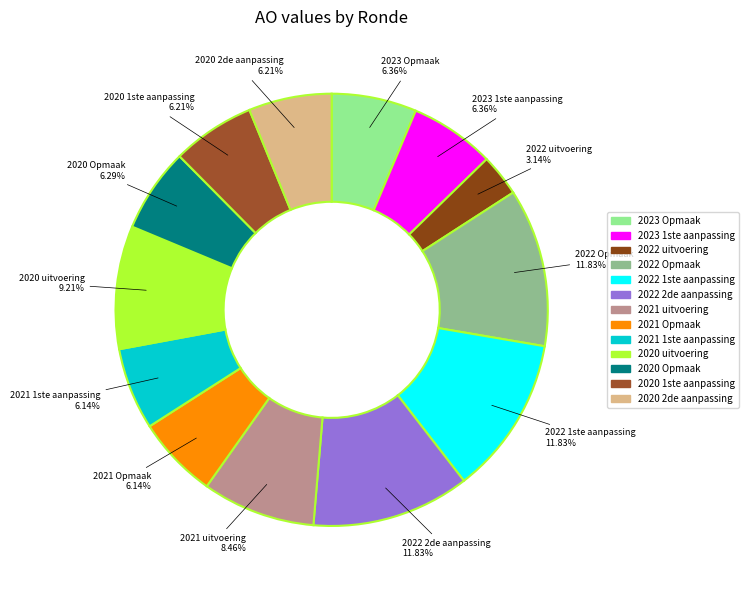

True or false: 2020 1ste aanpassing accounts for 6% of the total.

True